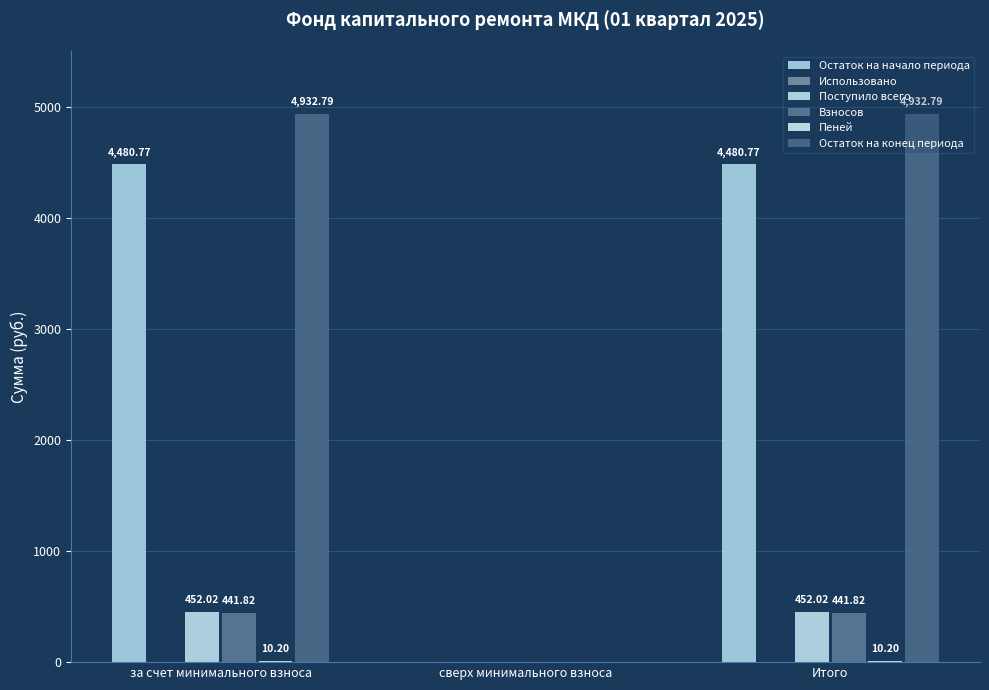

Are the bars grouped side by side (vs. stacked)?

Yes